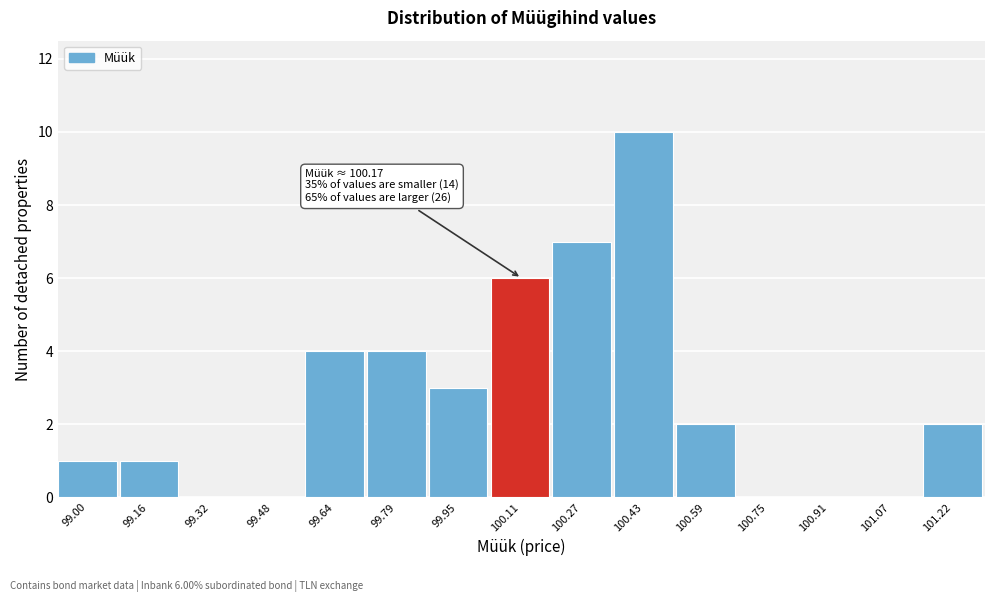

Reading left to right, extract all data points from this chart.

99.00=1	99.16=1	99.32=0	99.48=0	99.64=4	99.79=4	99.95=3	100.11=6	100.27=7	100.43=10	100.59=2	100.75=0	100.91=0	101.07=0	101.22=2